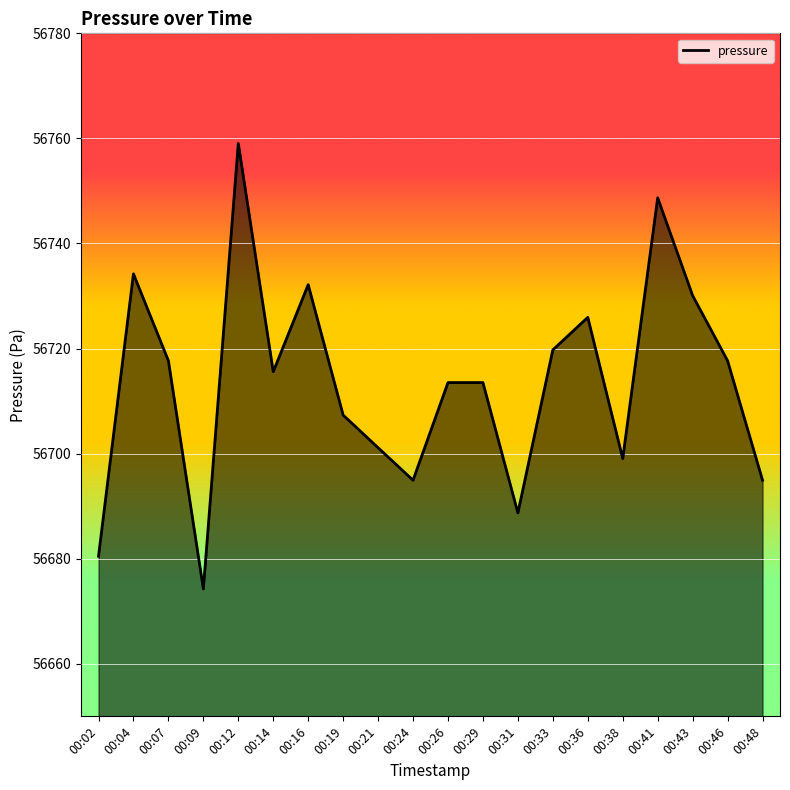

The chart shows a value of 56719.8 at 00:33. True or false?

True